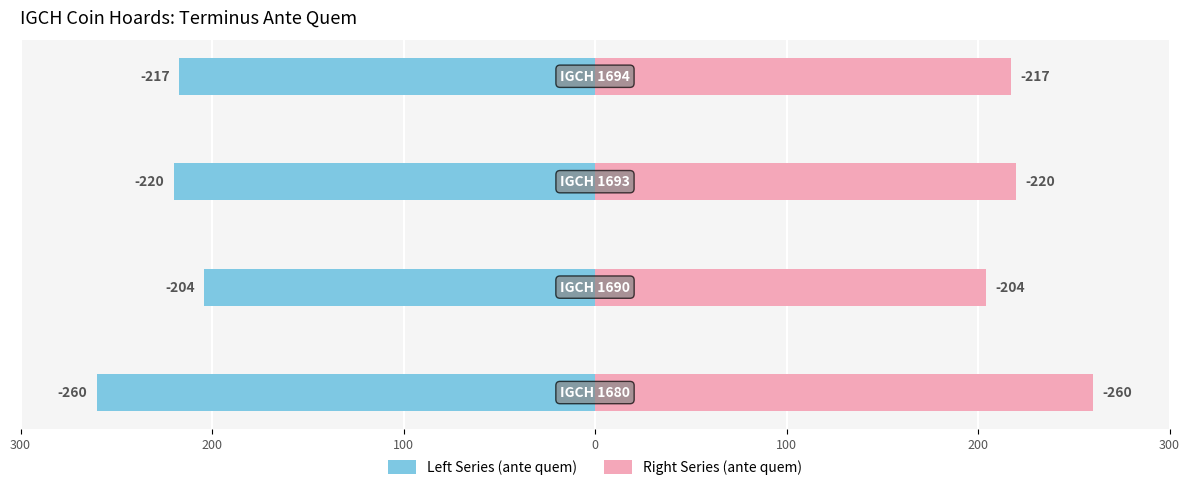

True or false: Left Series (ante quem) has a value of -300 at 0.

False